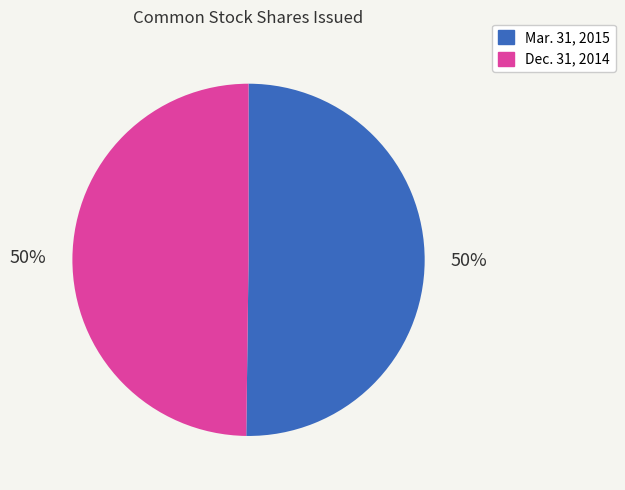

Approximately how many times larger is the value at Dec. 31, 2014 compared to Mar. 31, 2015?

1.0